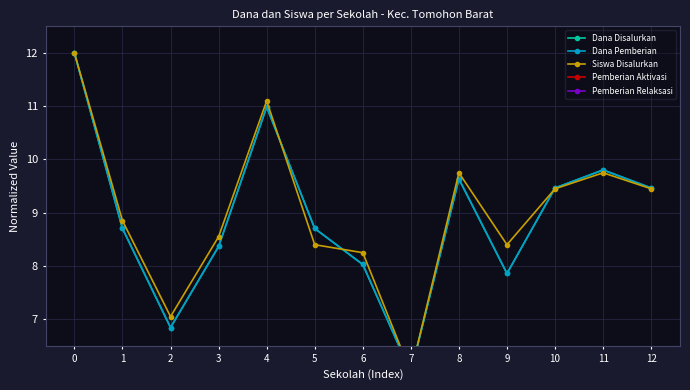

List the labels in order of Pemberian Aktivasi value, smallest first.

0, 1, 2, 3, 4, 5, 6, 7, 8, 9, 10, 11, 12